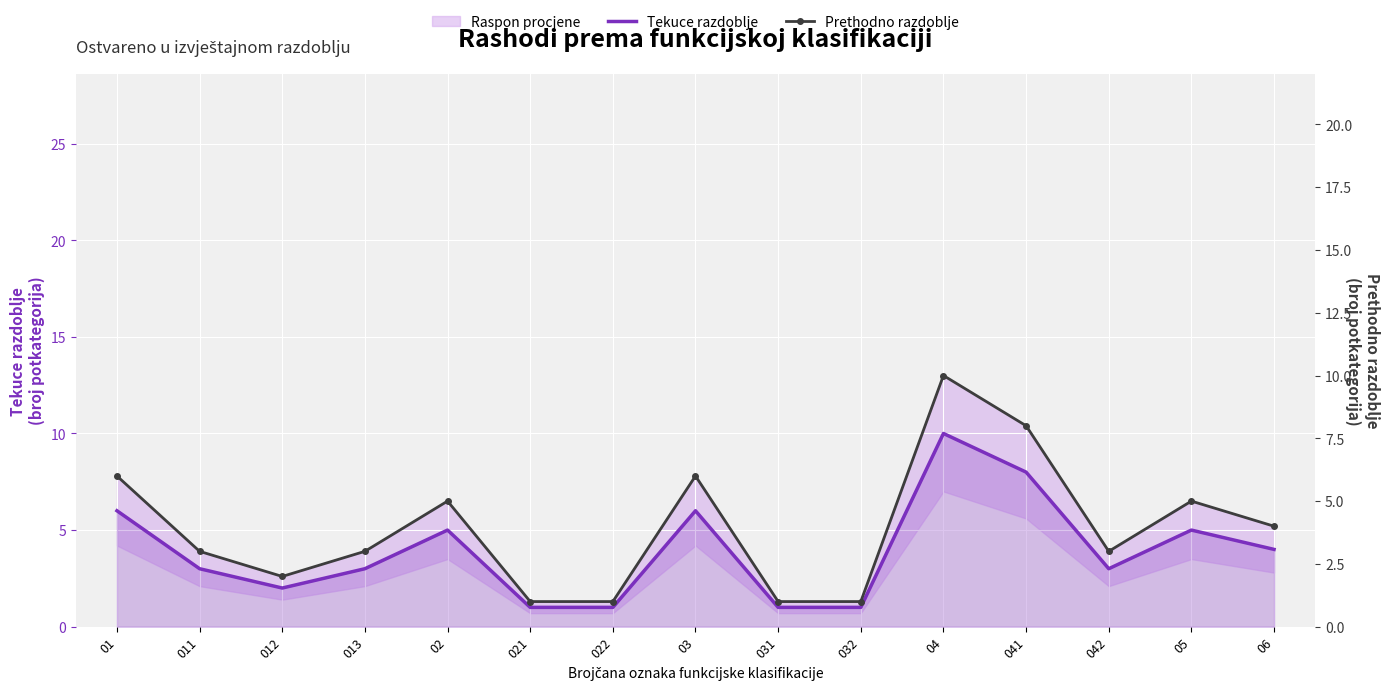

What are all the series names shown in the legend?

Tekuce razdoblje, Prethodno razdoblje